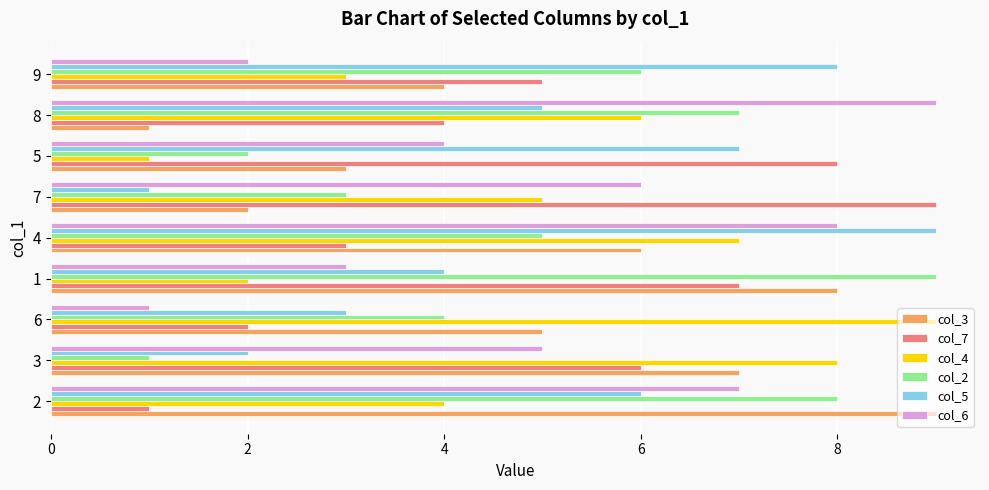

What is the greatest value displayed?

9